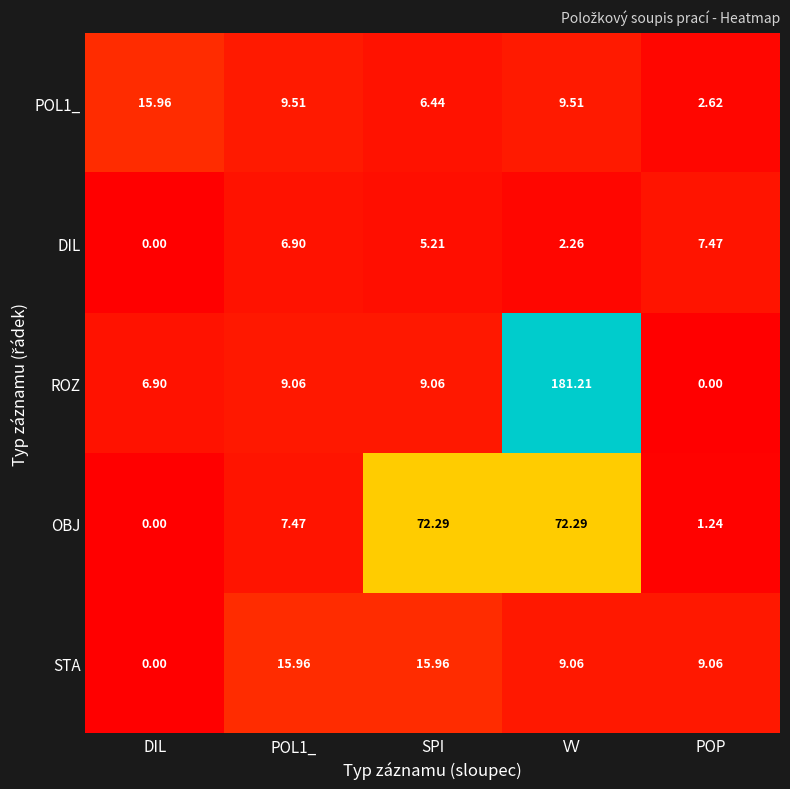

Which label corresponds to the largest value in the chart?

VV